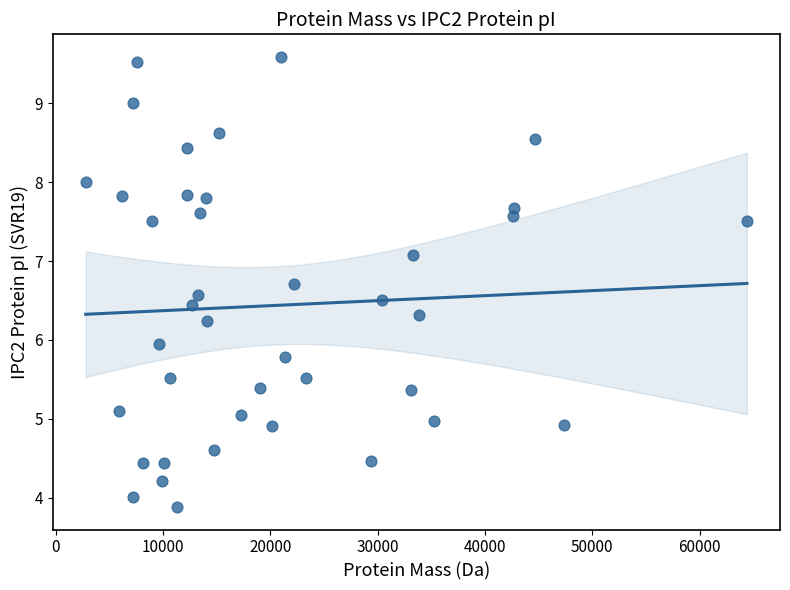

What is the range of X values (max minus min)?

61630.2